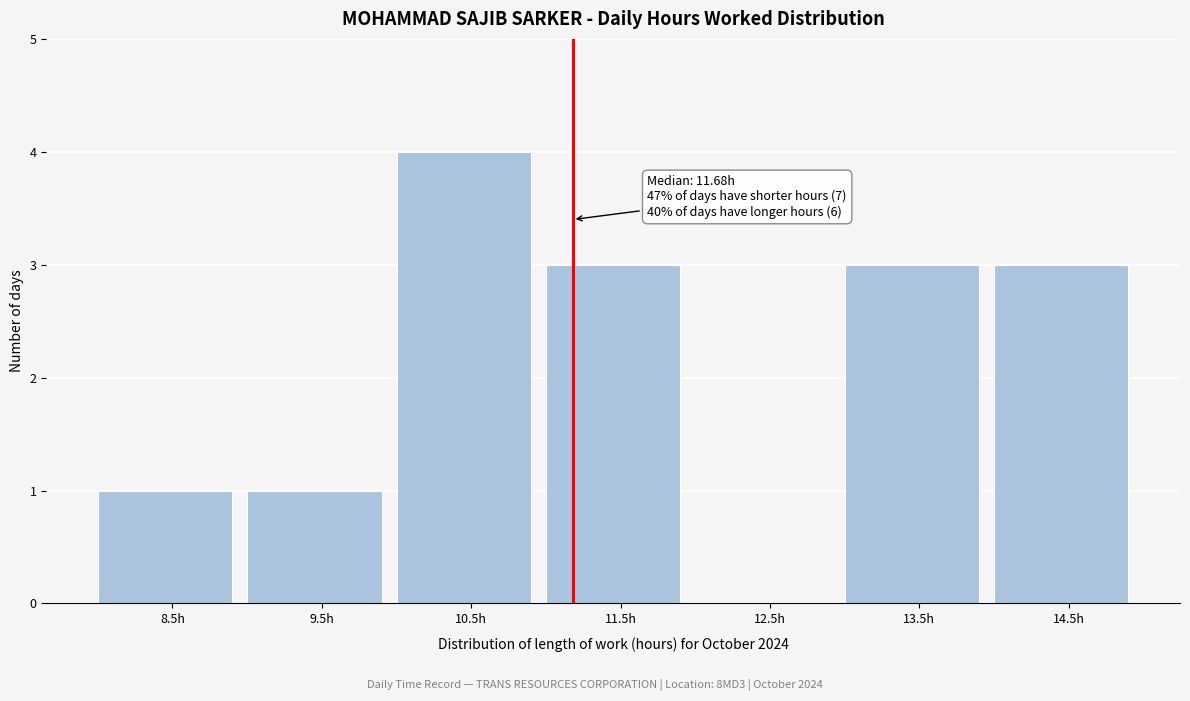

Reading left to right, extract all data points from this chart.

8.5h=1	9.5h=1	10.5h=4	11.5h=3	12.5h=0	13.5h=3	14.5h=3